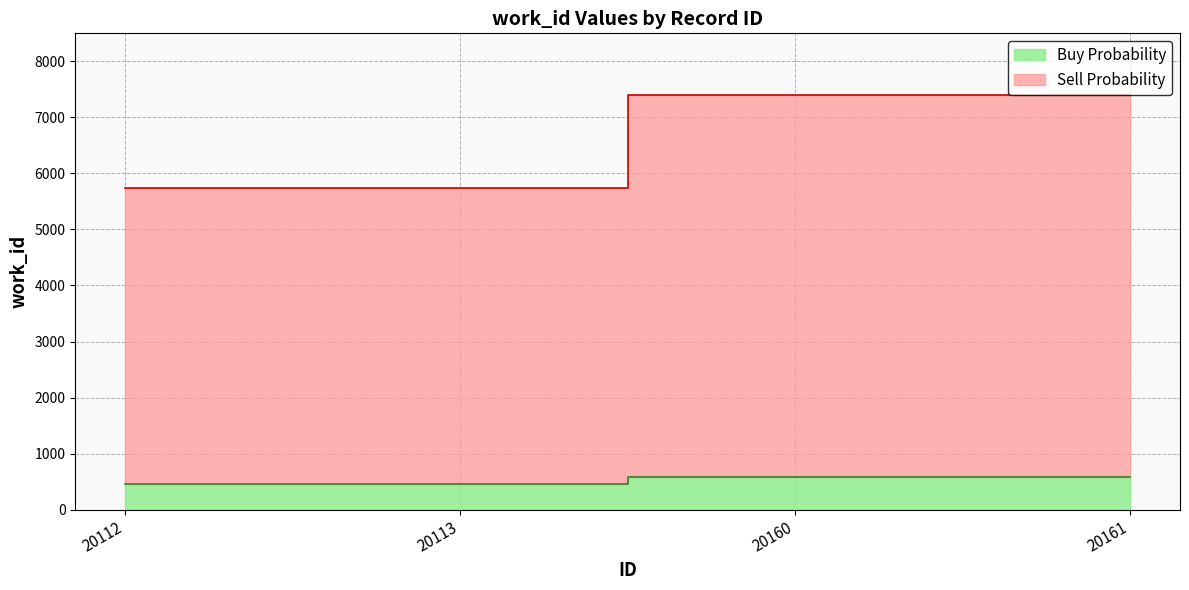

Rank the categories by value from highest to lowest.

20160, 20161, 20112, 20113